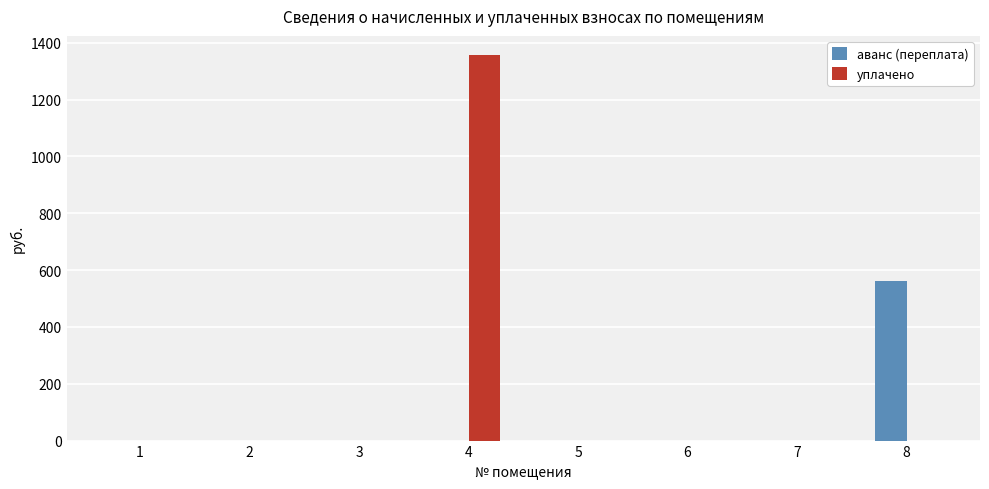

Is the value of аванс (переплата) at 8 greater than the value of уплачено at 2?

Yes